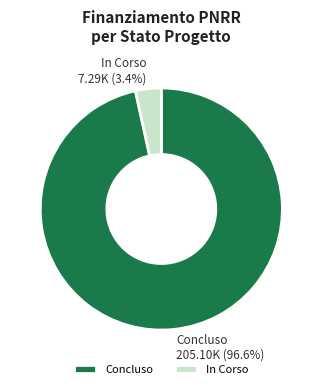

Which has a higher value, Concluso or In Corso?

Concluso